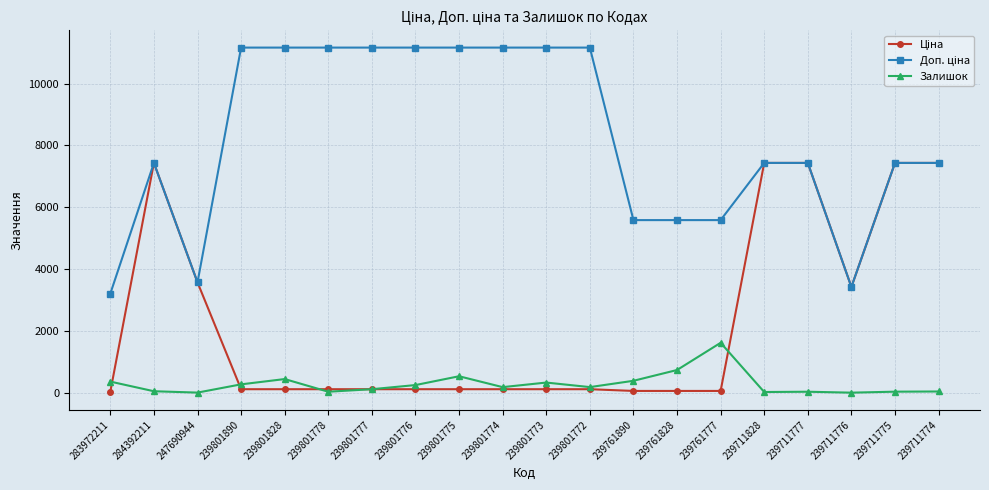

The value of Залишок at 239801775 is 531.0. True or false?

True